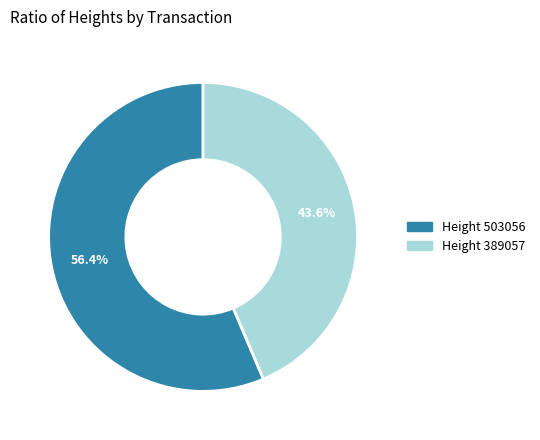

Is there any slice that represents more than half of the pie?

Yes